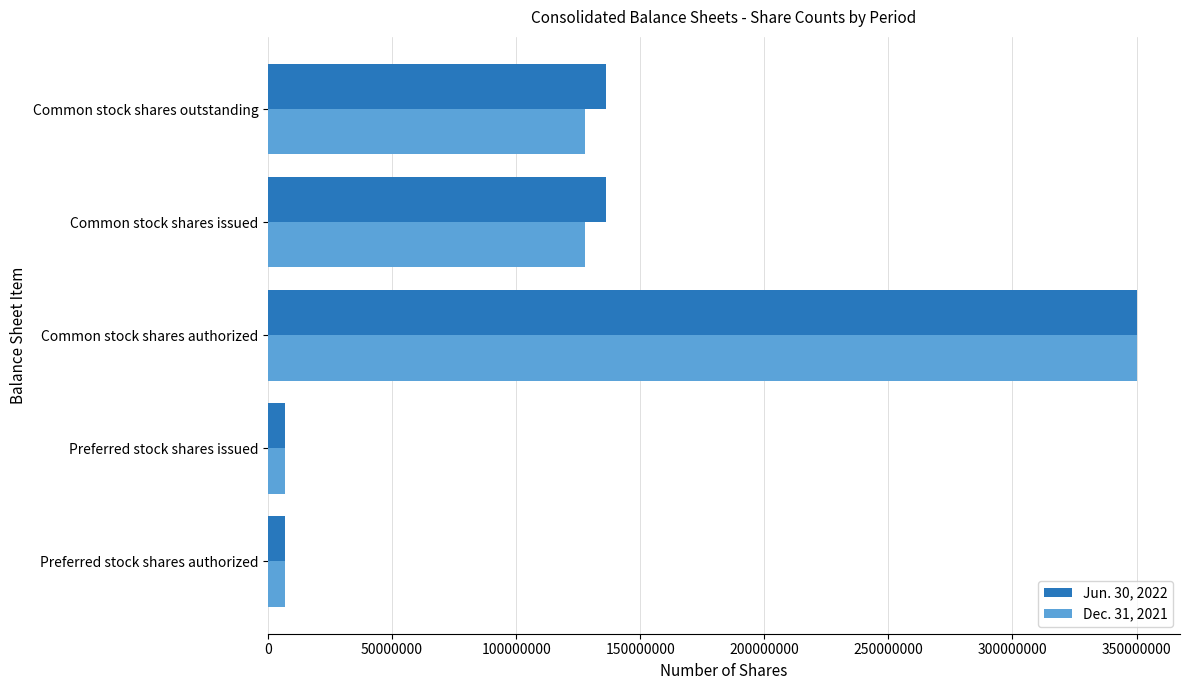

At which category is the sum across all series the highest?

Common stock shares authorized